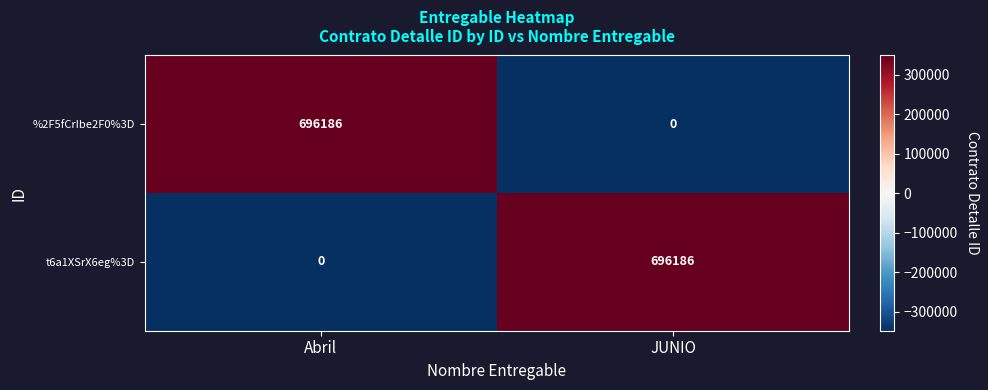

What is the difference between the highest and lowest values at Abril?

696186